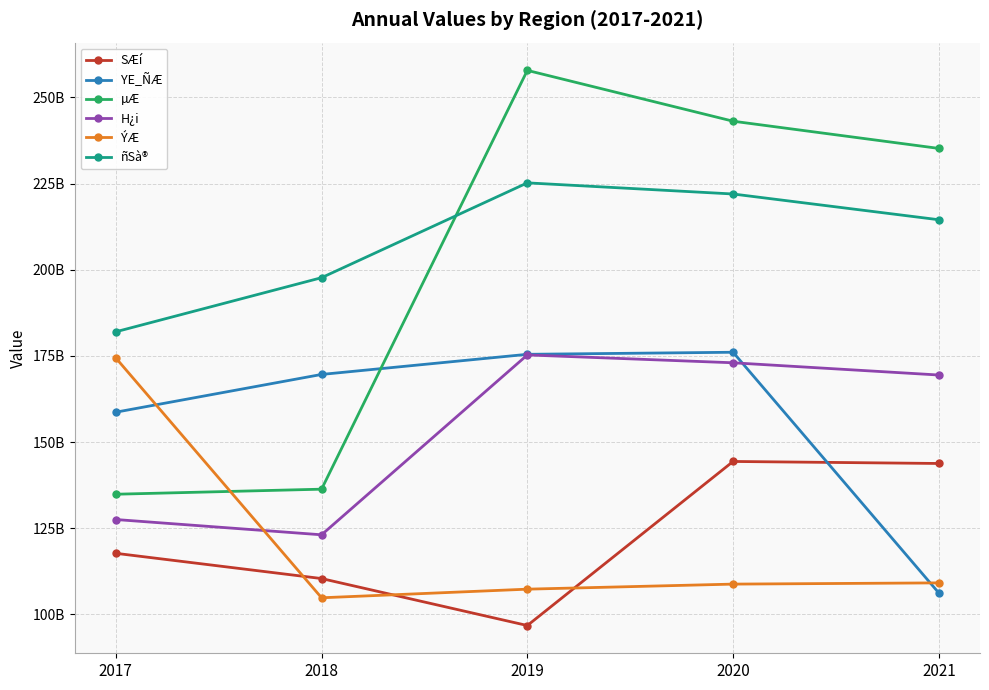

True or false: ñSà® and SÆí cross at least once.

False